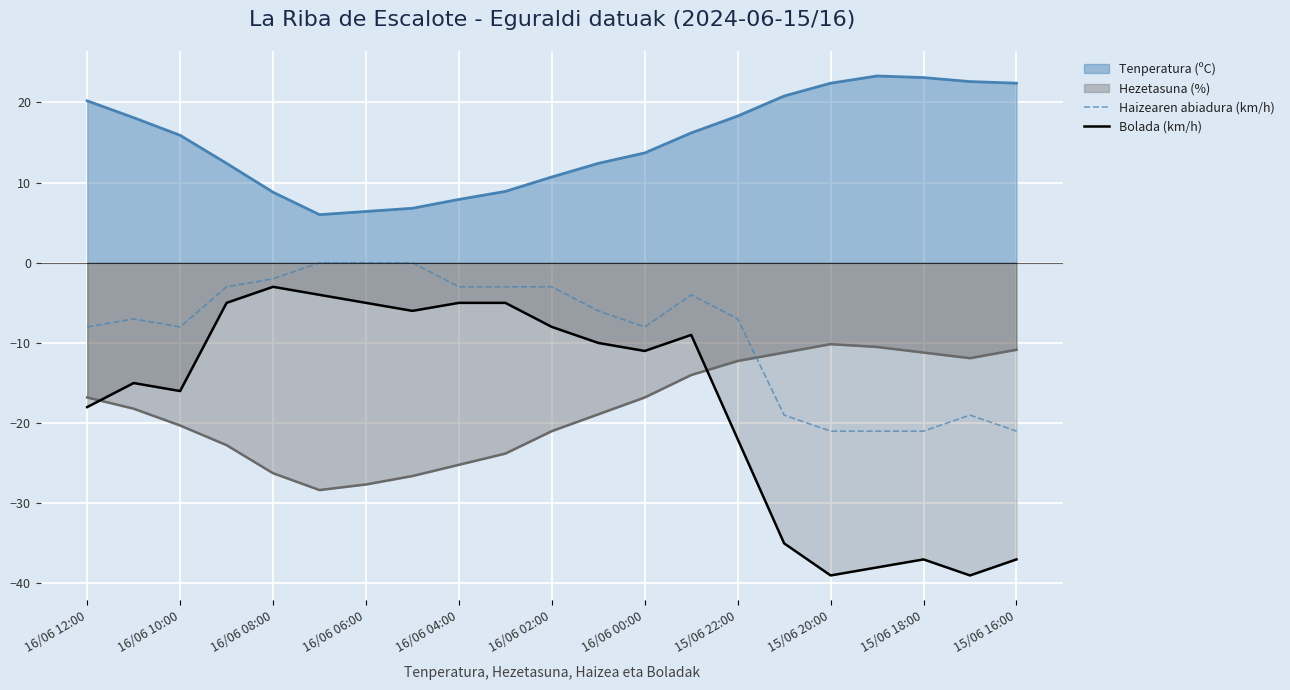

List the series in order of their peak value, lowest first.

Hezetasuna (%), Bolada (km/h), Haizearen abiadura (km/h), Tenperatura (ºC)